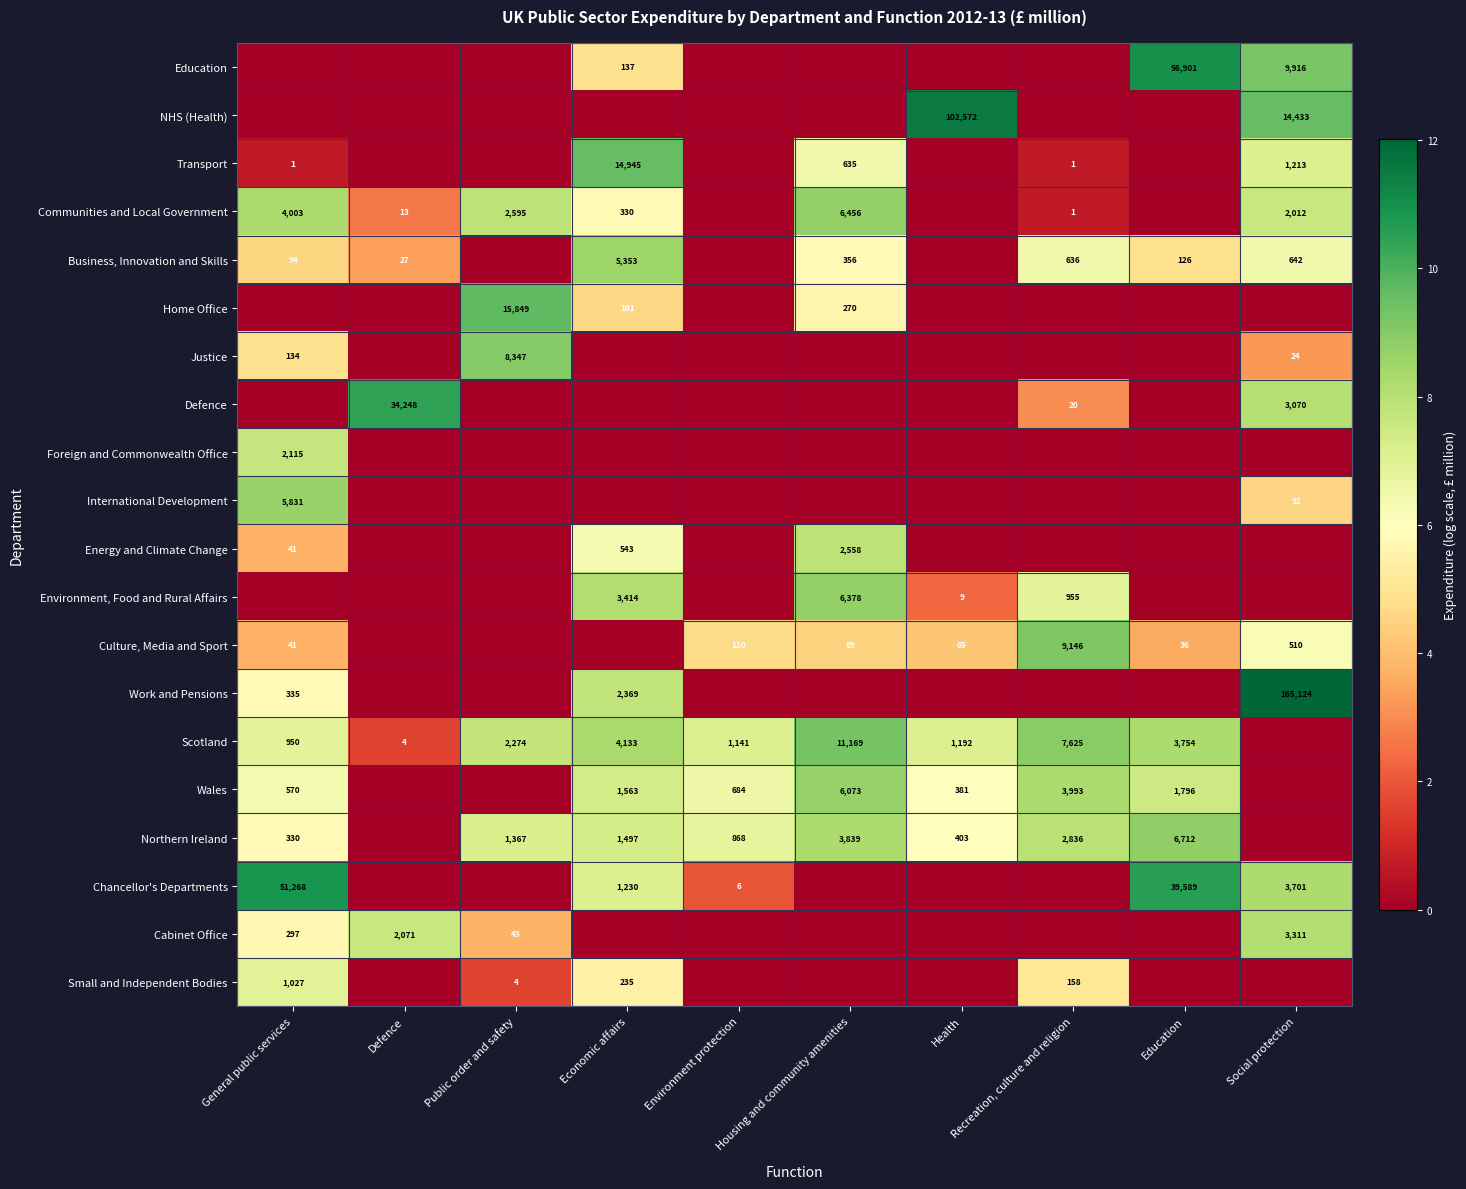

What is the spread (max minus min) of values at Social protection?

12.0